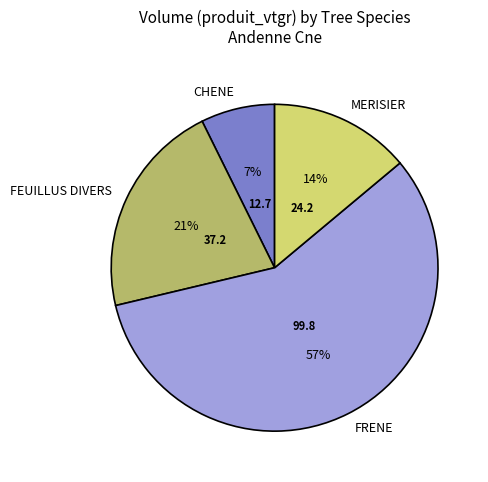

Which has a higher value, FEUILLUS DIVERS or FRENE?

FRENE